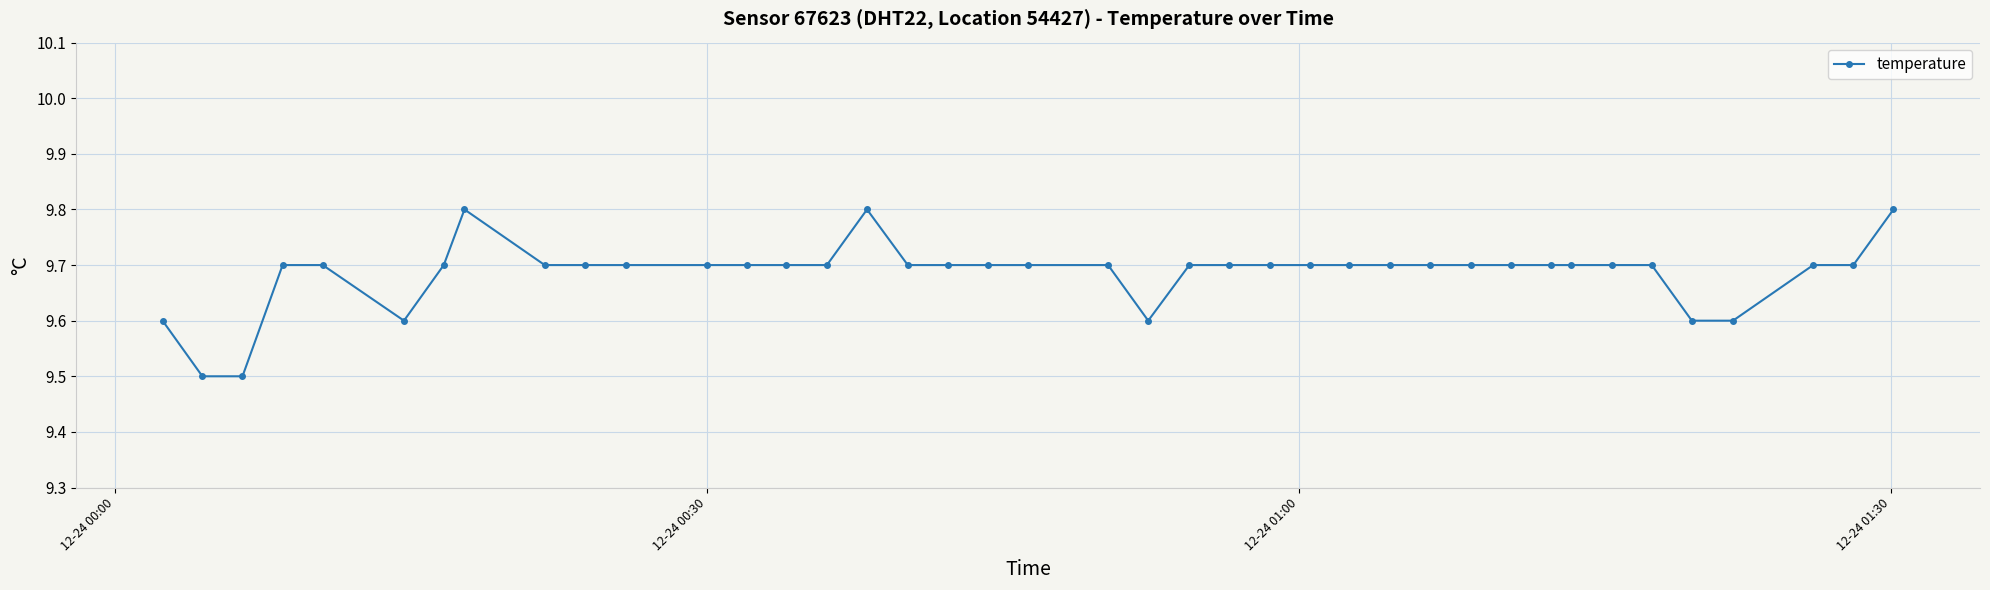

What is the maximum value shown in the chart?

9.8